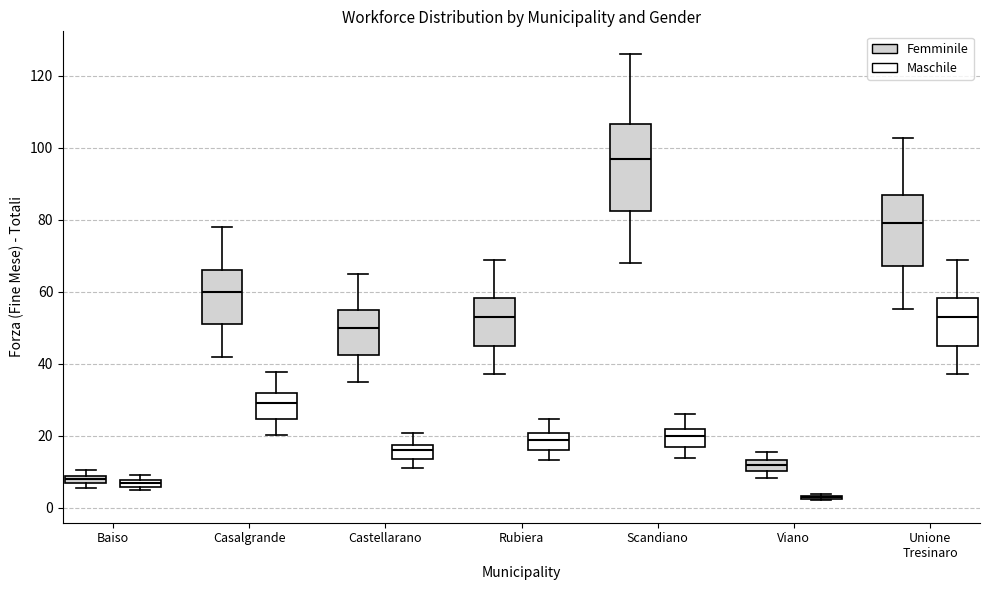

Which box is the tallest, from its lower edge to its upper edge?

Scandiano (Femminile)